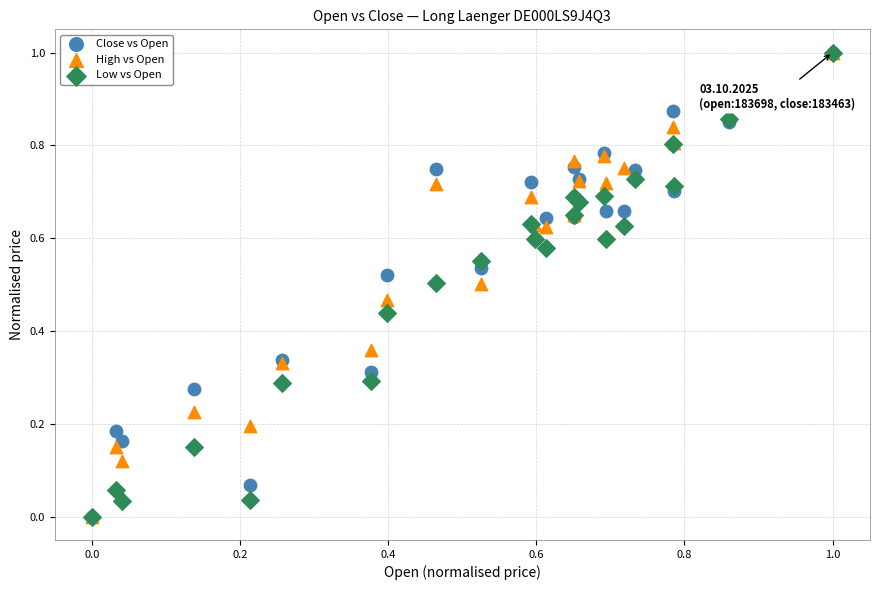

What are all the series names shown in the legend?

Close vs Open, High vs Open, Low vs Open